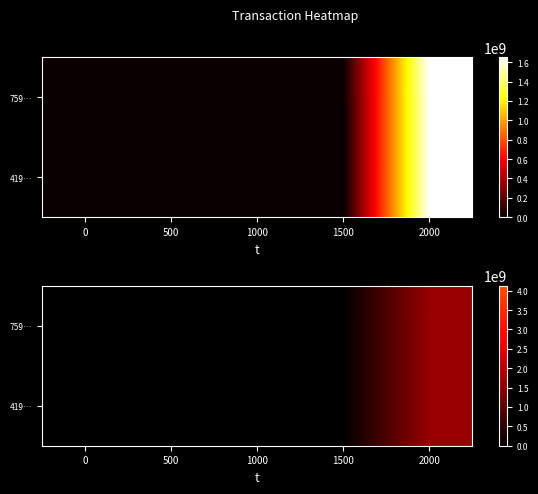

How many data points does each series have?

5